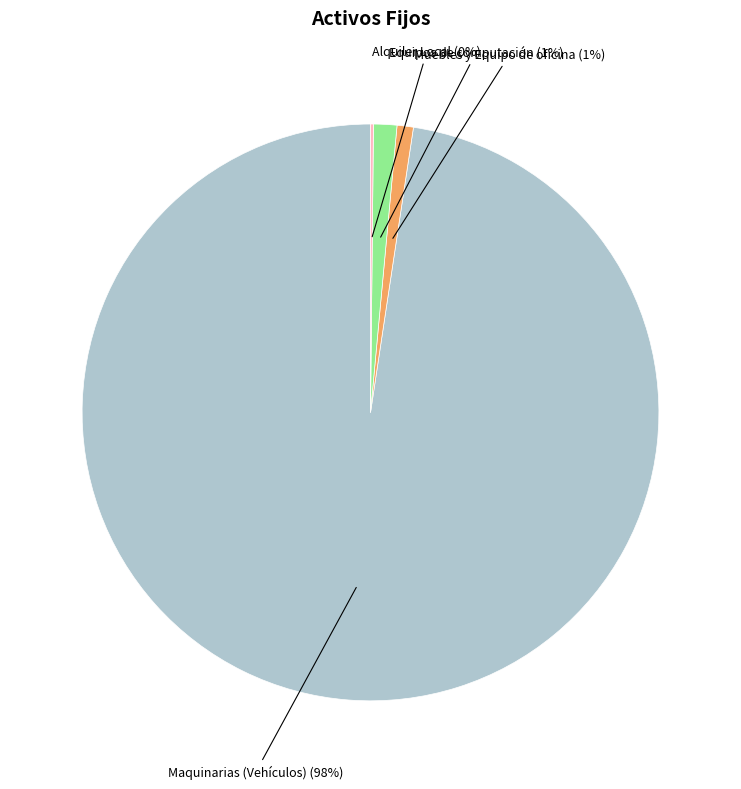

Does any single category account for the majority?

Yes